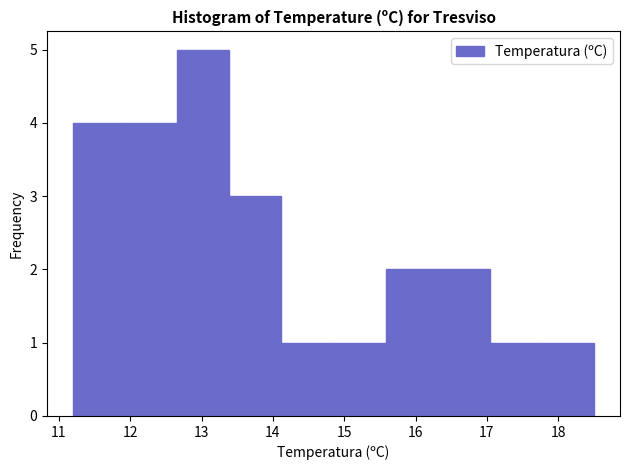

Which range on the x-axis has the tallest bar?

12.66 to 13.39